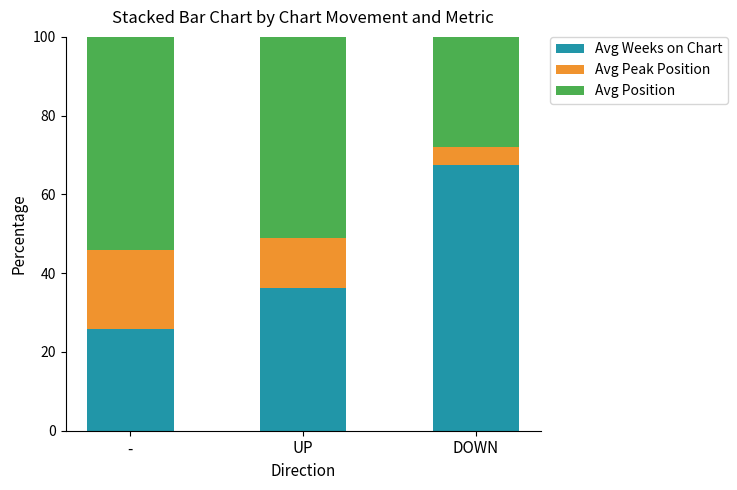

What is the average value of the Avg Weeks on Chart series?

43.1